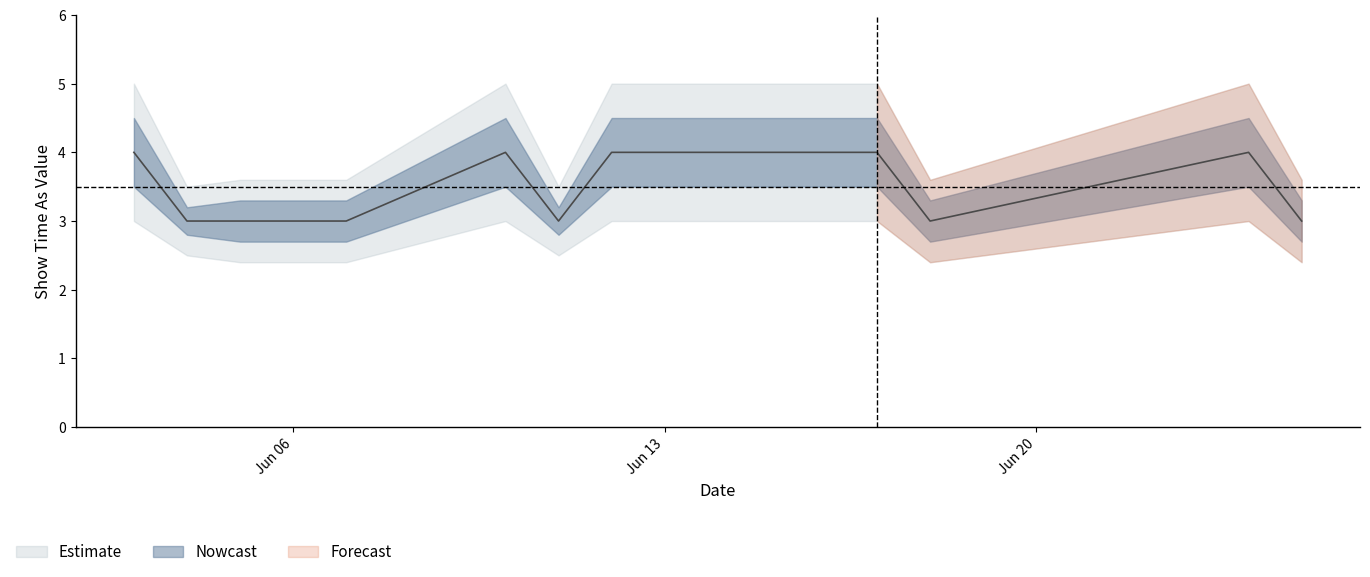

At which label is the value closest to 3?

4/6/2016